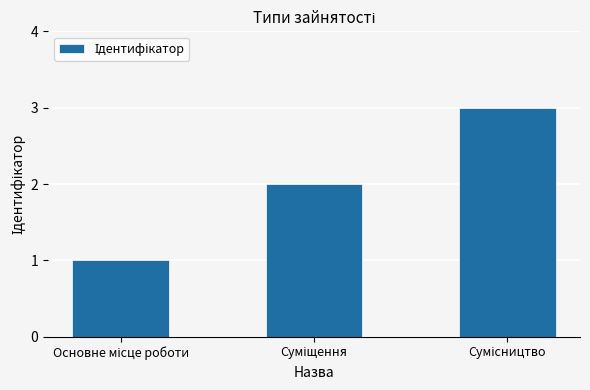

Reading right to left, what are all the values shown in this chart?

3	2	1